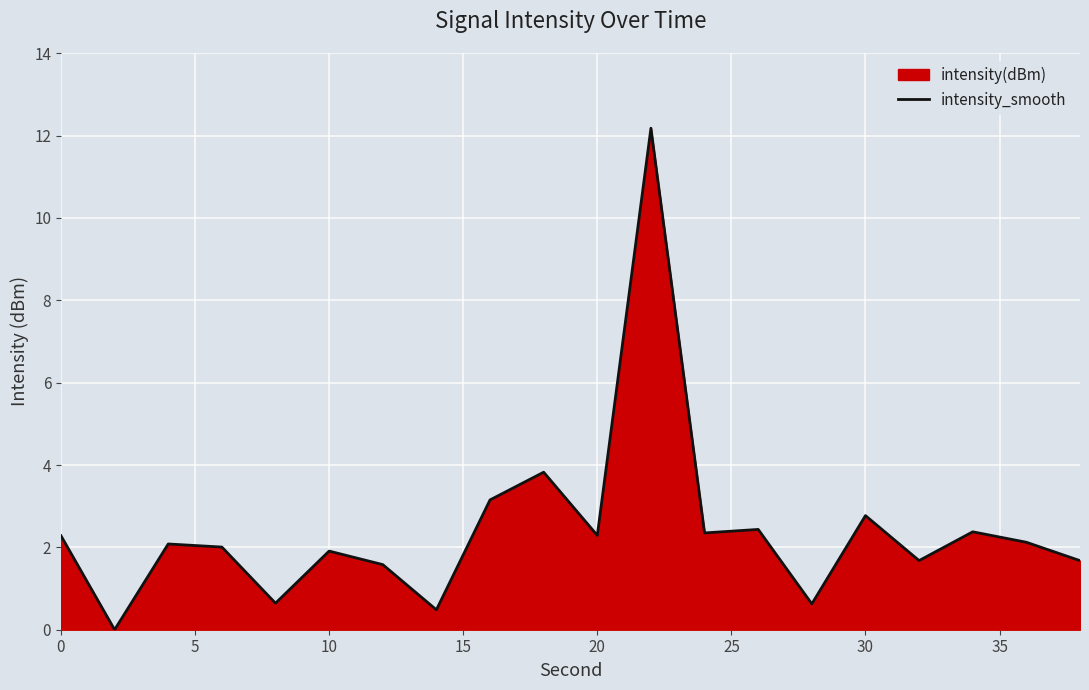

What is the sum of all values?

48.5